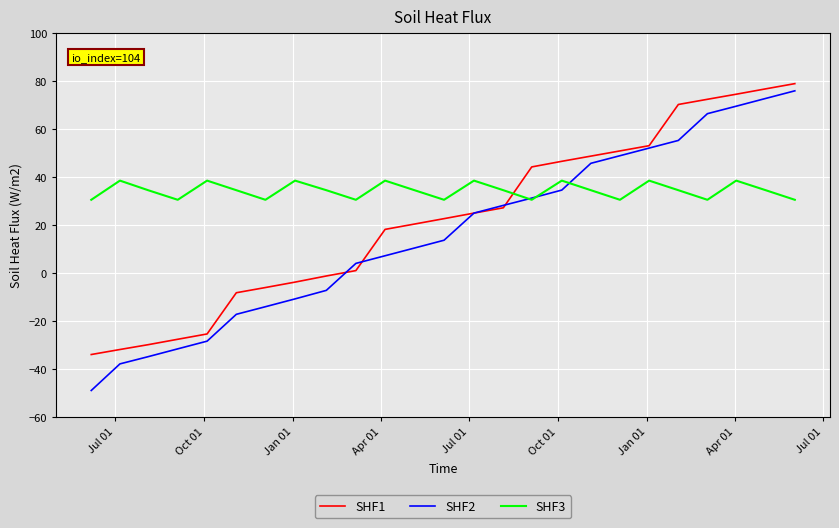

The SHF3 series shows 8.2 at Jan 01. True or false?

False